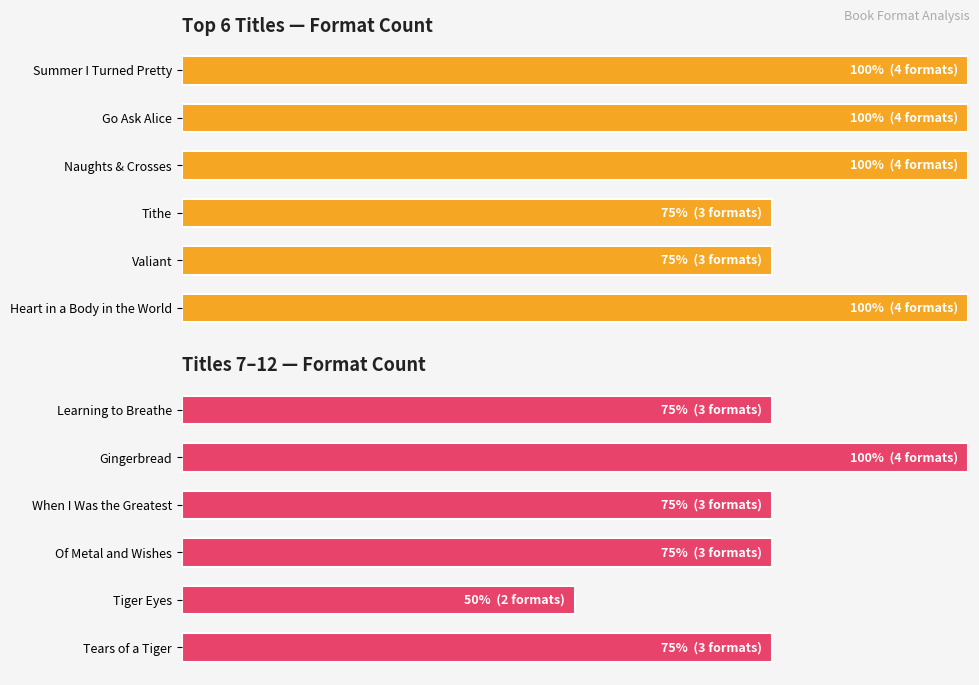

List the series in order of their overall mean, highest first.

Format count (top 6), Format count (bottom 6)